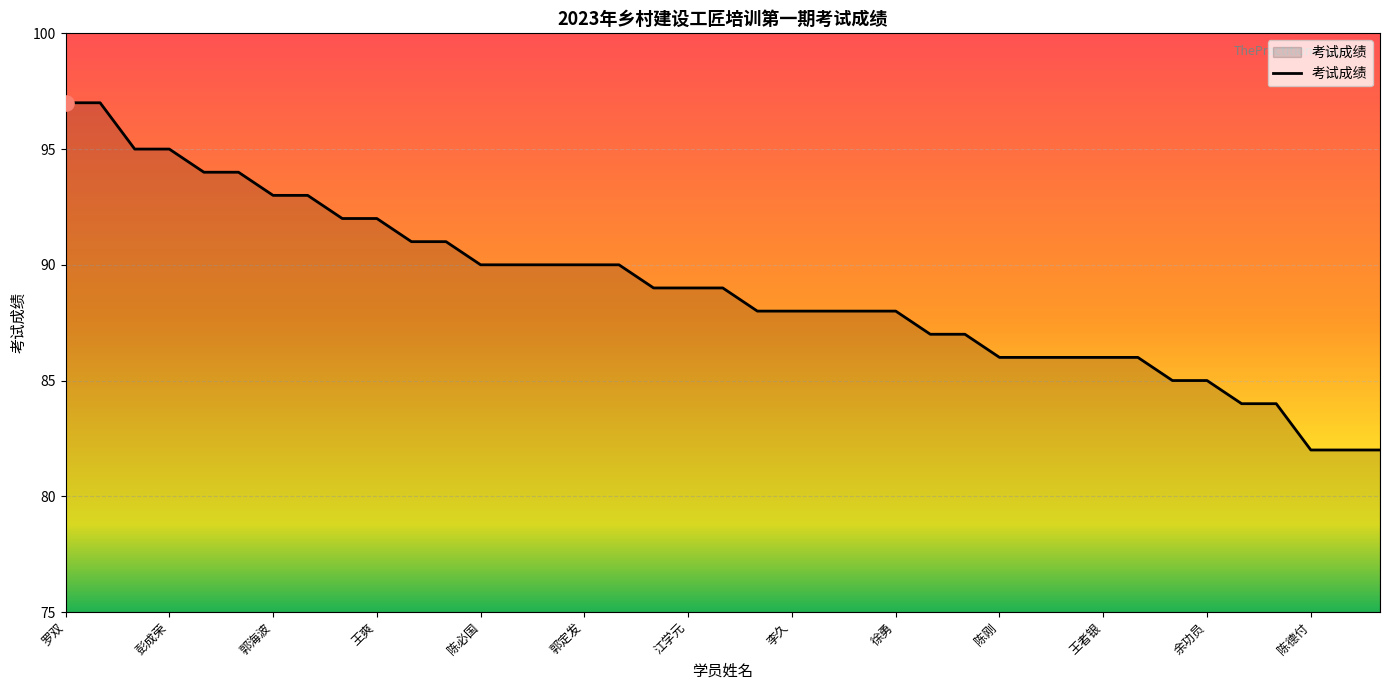

What is the maximum value shown in the chart?

97